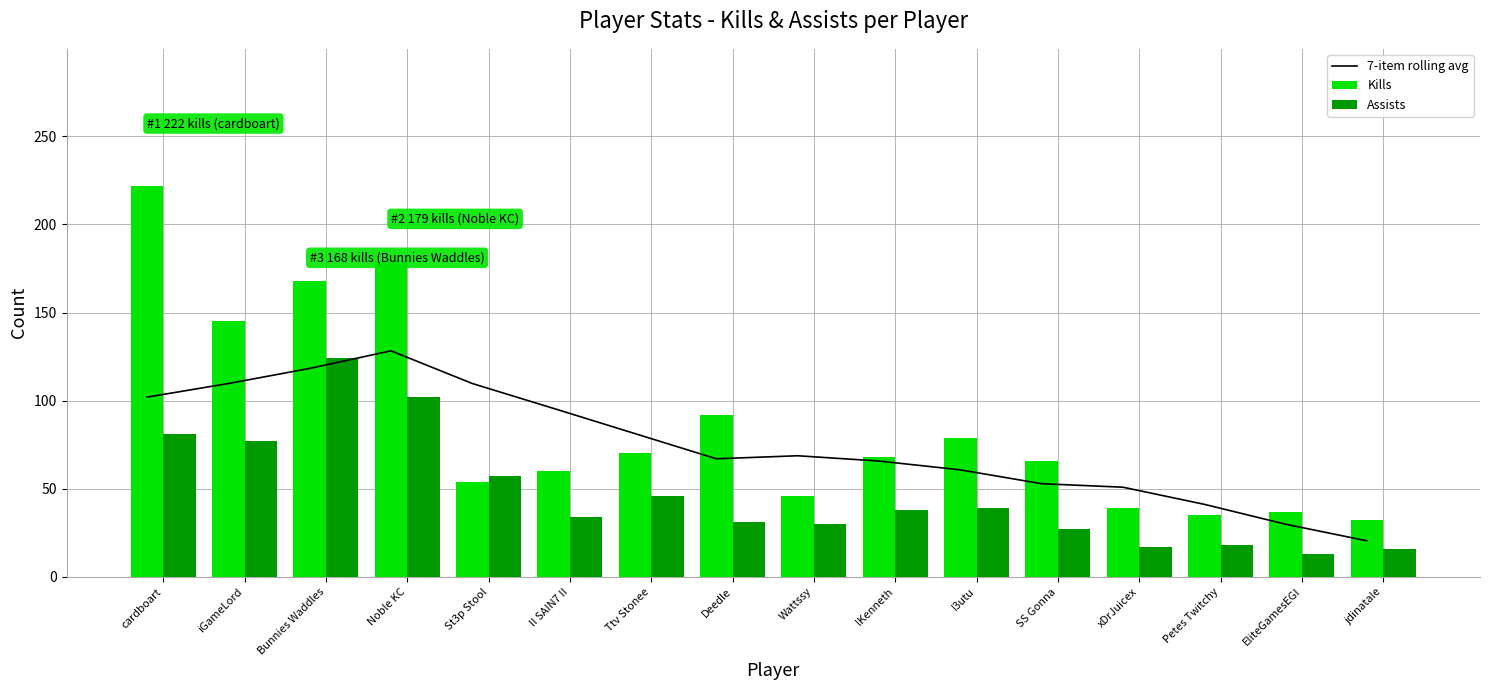

Where is Kills nearest to the value 127?

iGameLord